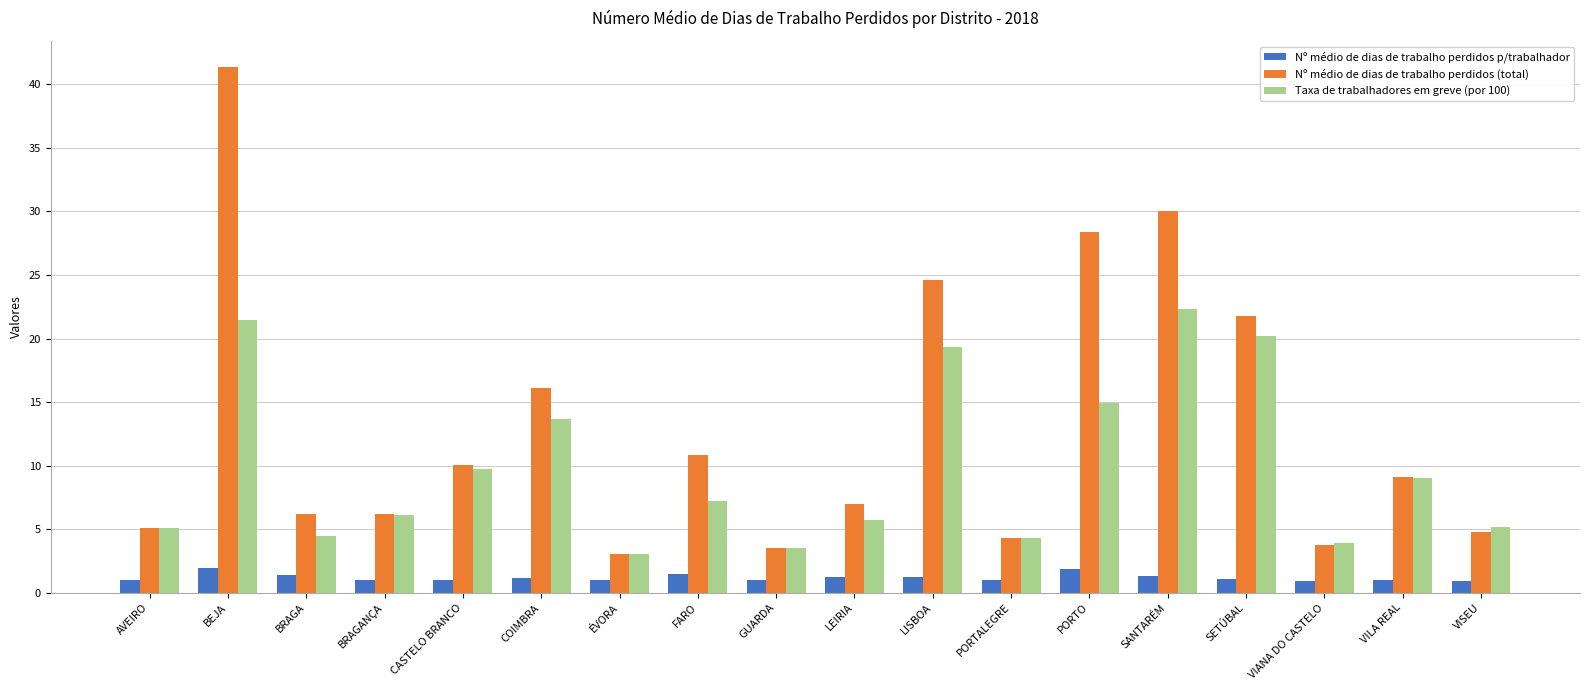

What position from the left is VILA REAL?

17